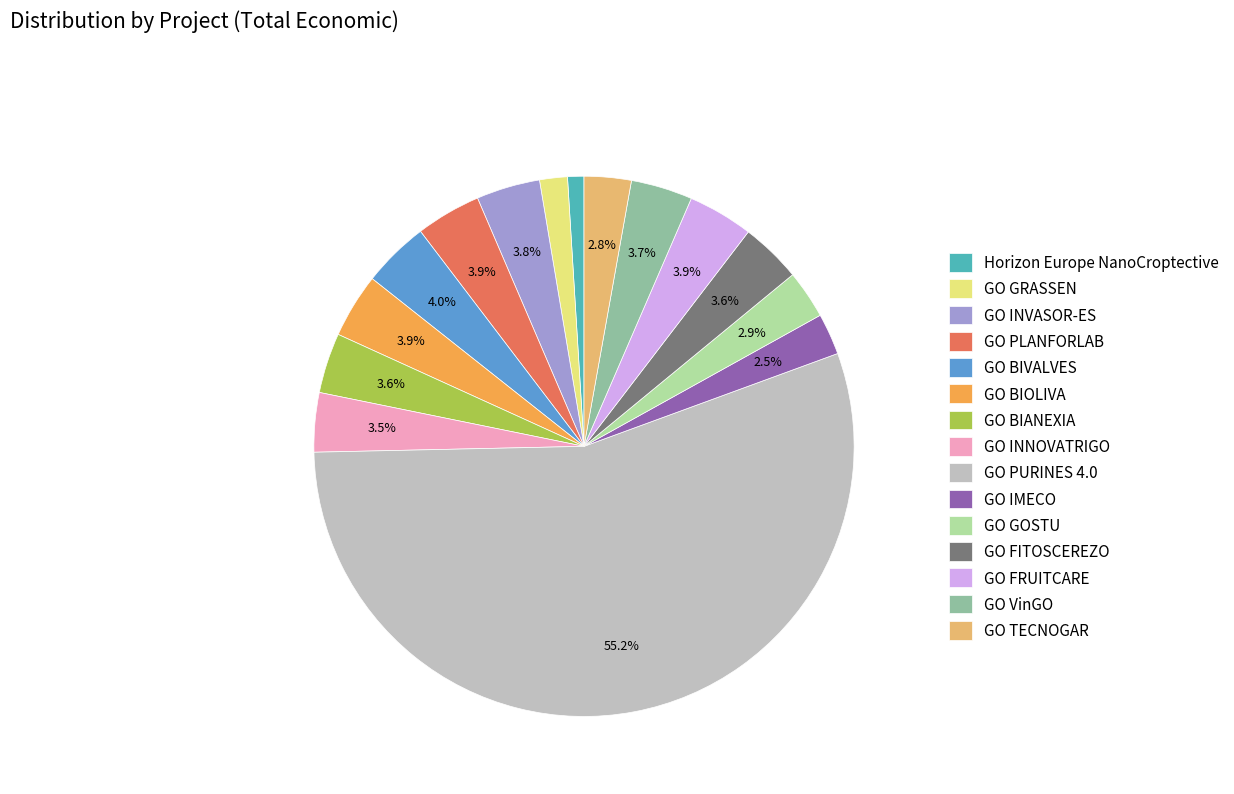

Is it true that GO GOSTU is 3% of the pie?

True